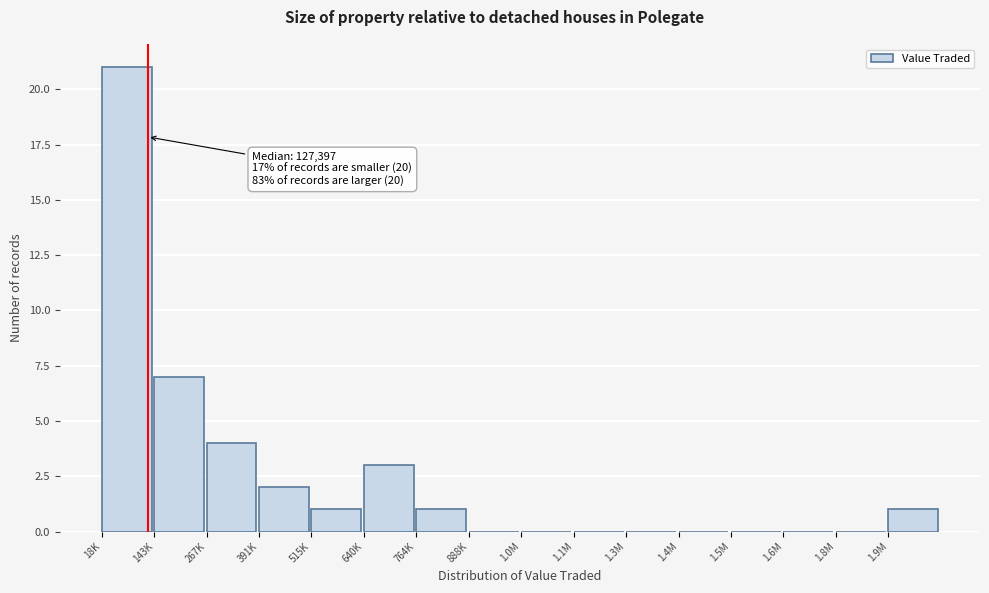

Reading right to left, list all the values displayed in this chart.

1.9M=1	1.8M=0	1.6M=0	1.5M=0	1.4M=0	1.3M=0	1.1M=0	1.0M=0	888K=0	764K=1	640K=3	515K=1	391K=2	267K=4	143K=7	18K=21